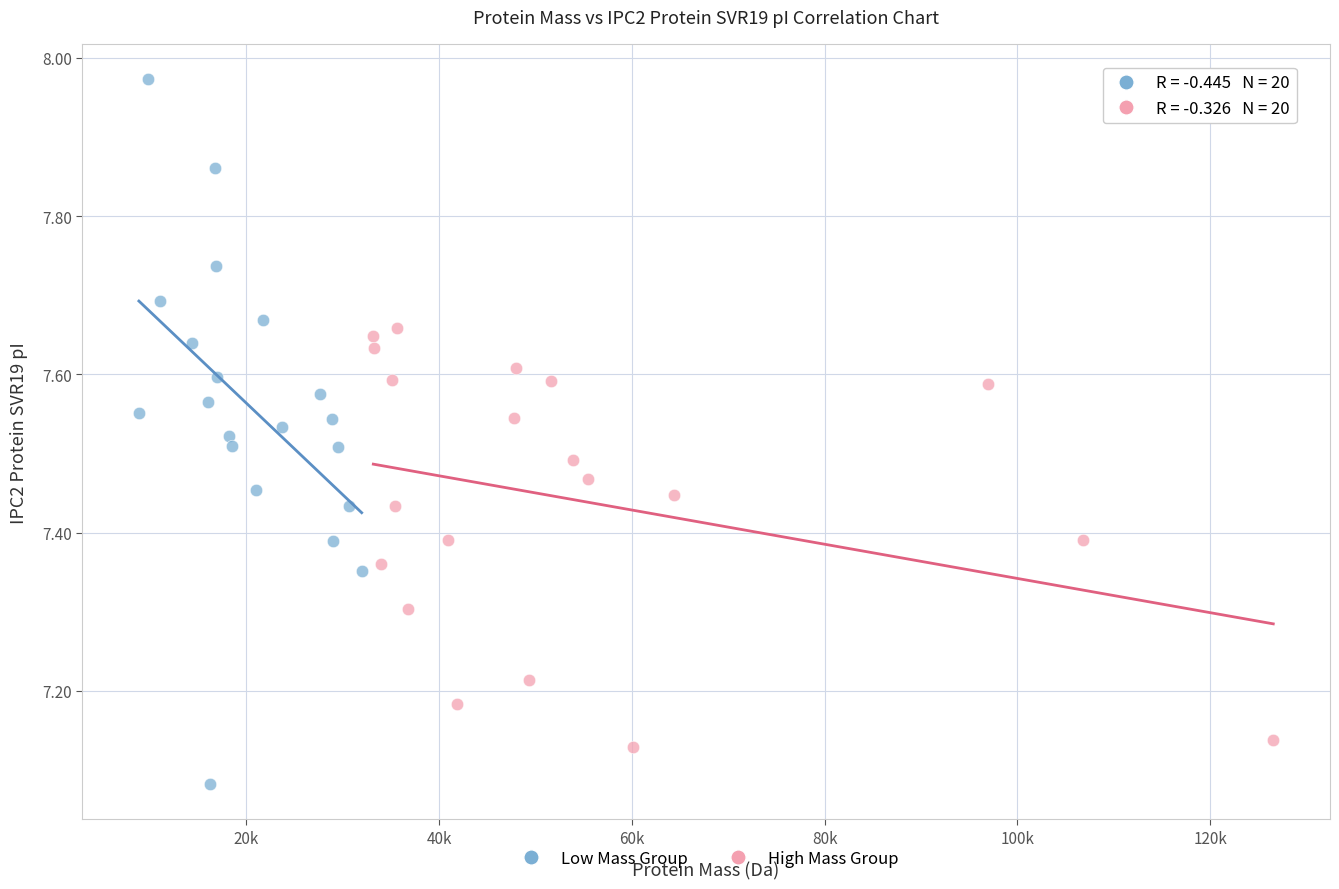

Which series has the largest Y range (max minus min)?

Low Mass Group